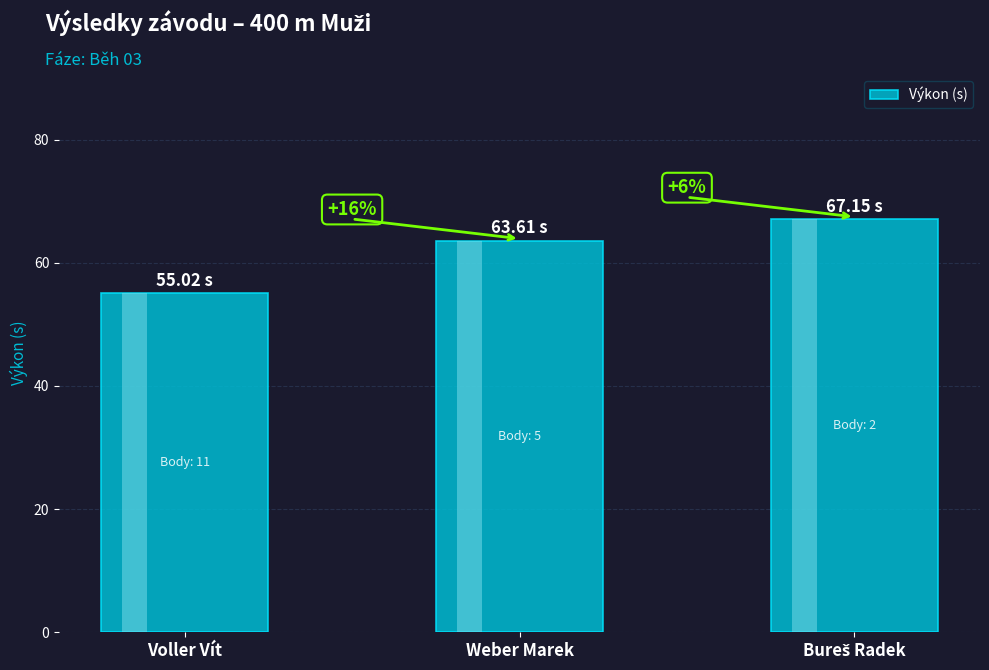

List the labels in order of value, smallest first.

Voller Vít, Weber Marek, Bureš Radek